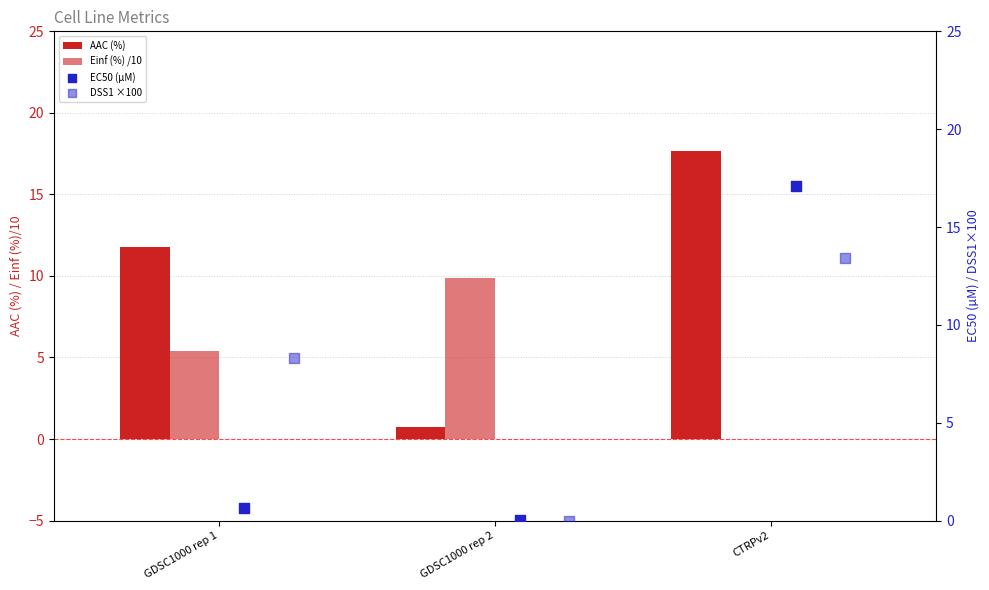

Which series contains the lowest Y value?

Einf (%) /10